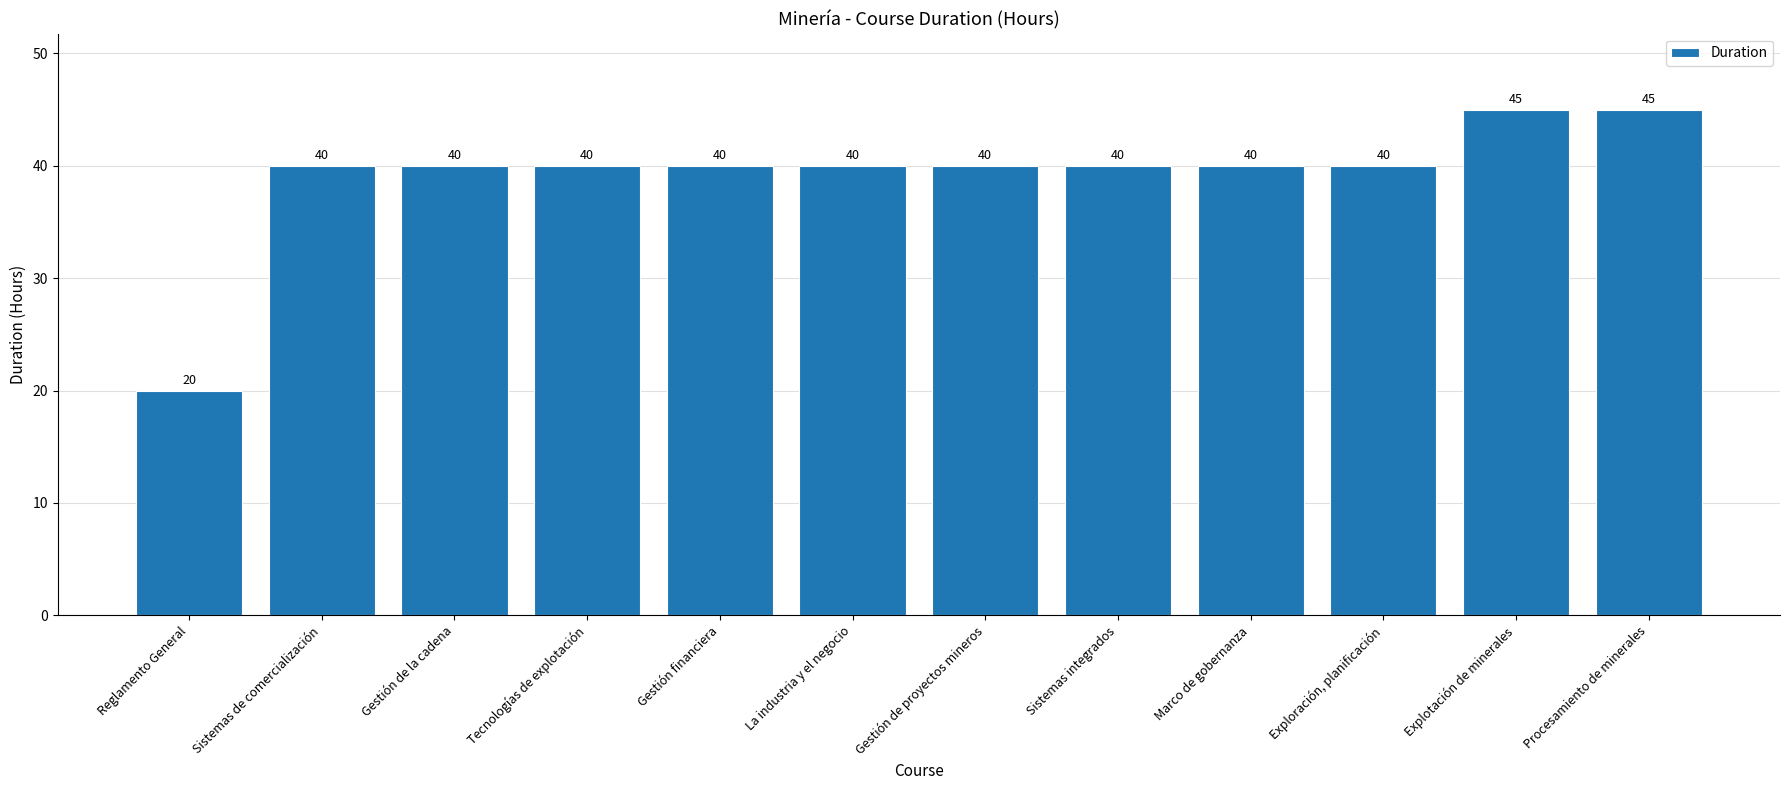

What is the maximum value shown in the chart?

45